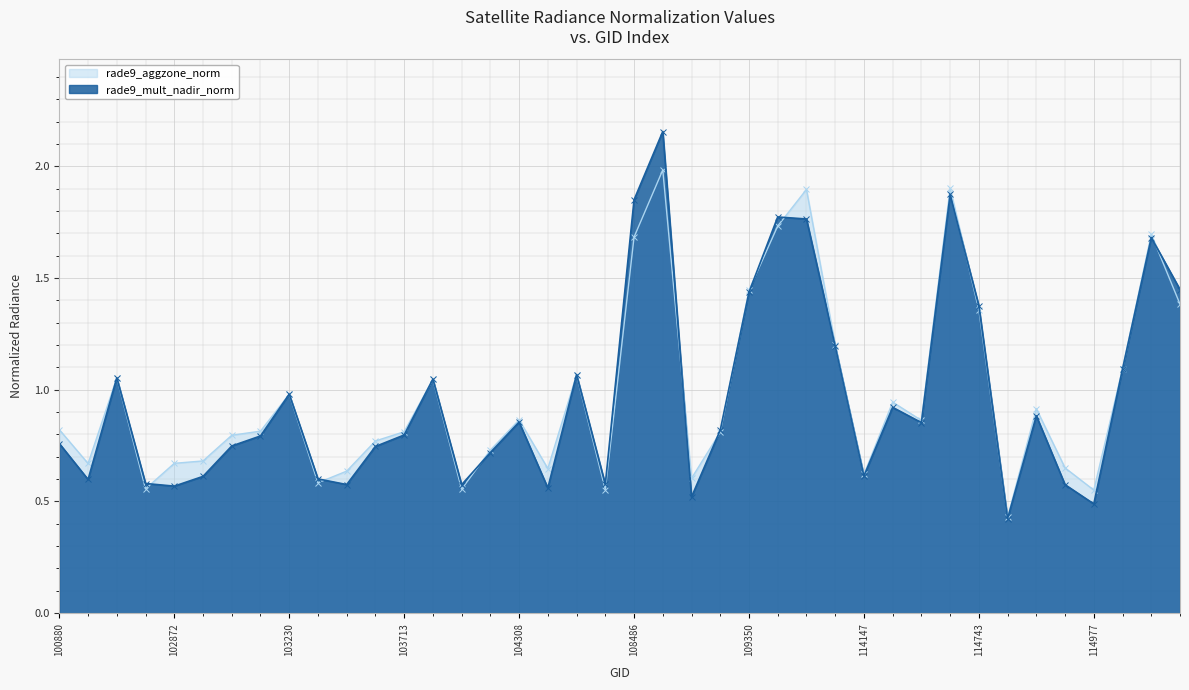

What is the sum of the rade9_mult_nadir_norm values at 108650 and 101006?

2.8